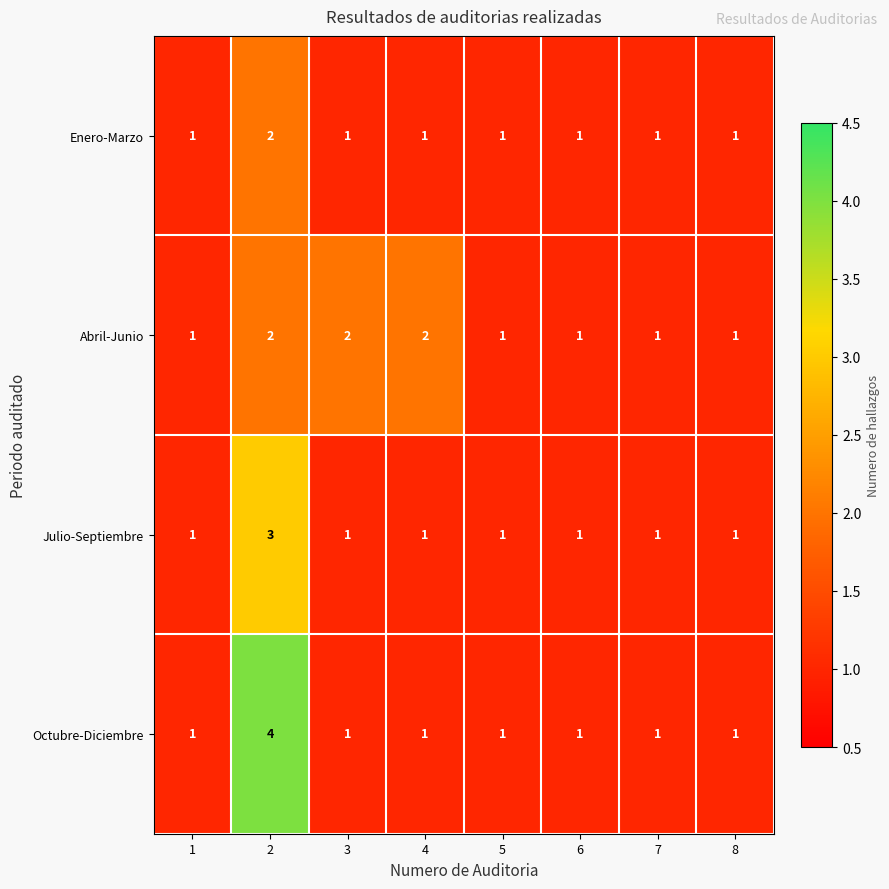

What is the maximum value for Julio-Septiembre?

3